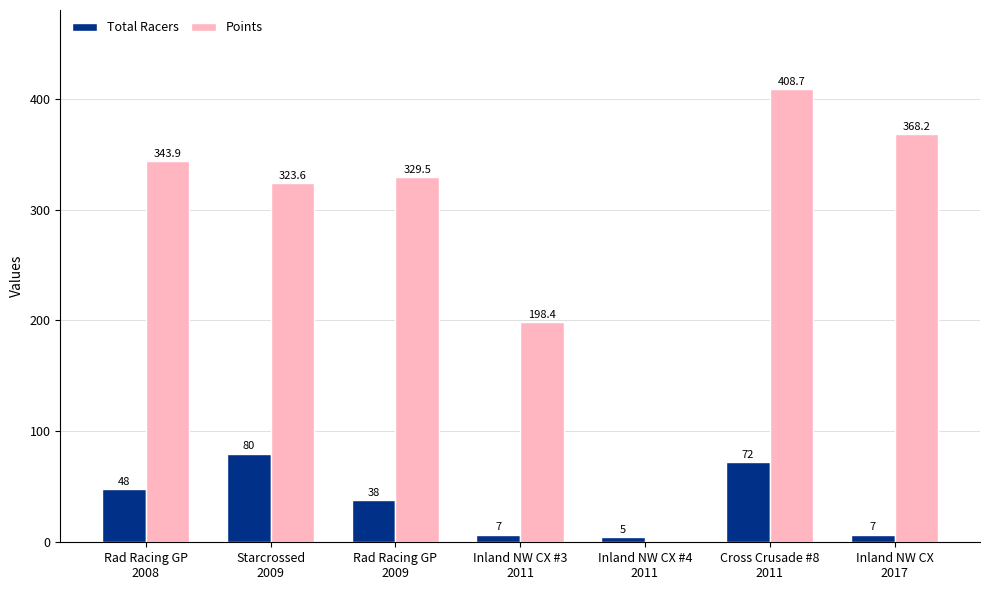

Are the bars horizontal?

No